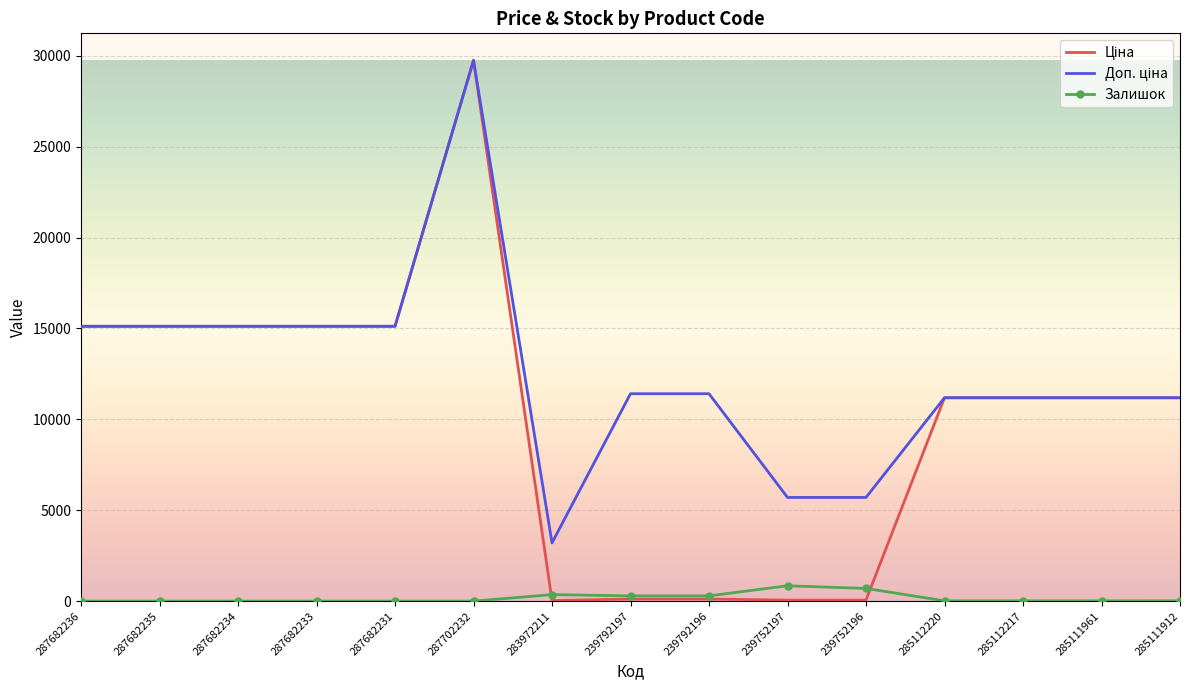

Which category has the highest value across all series?

287702232